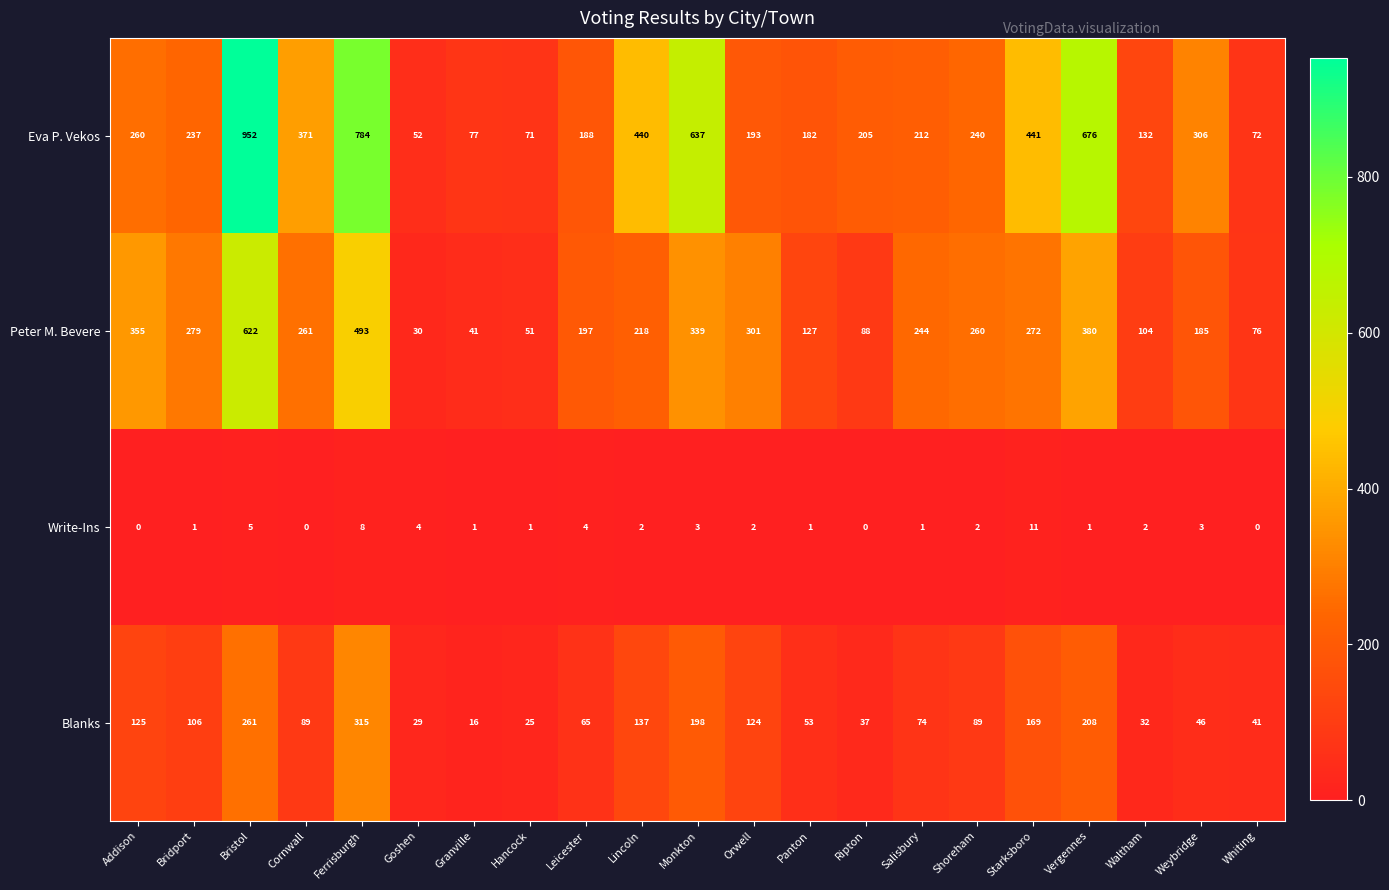

Which series has the largest total across all categories?

Eva P. Vekos